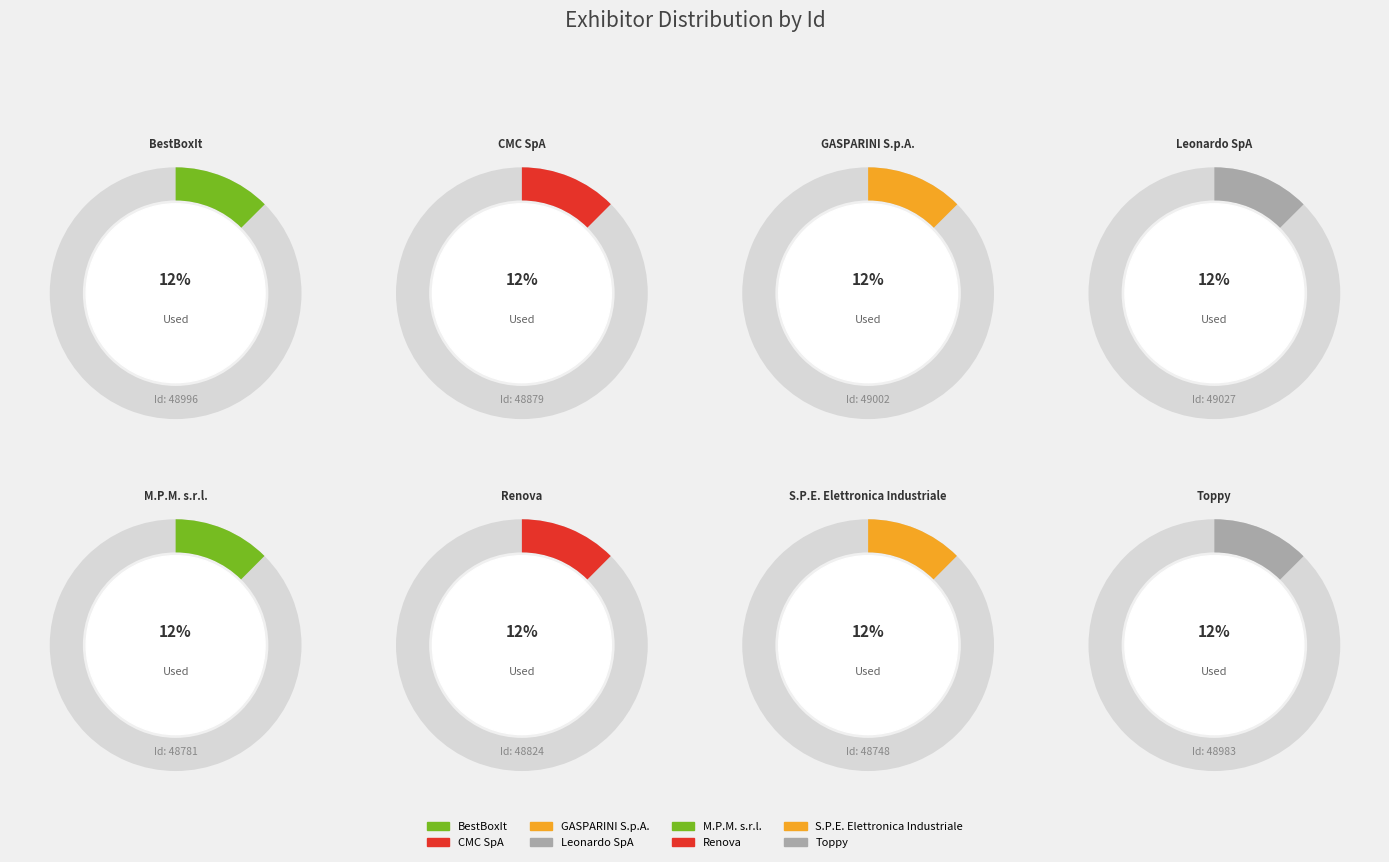

Approximately how many times larger is the value at M.P.M. s.r.l. compared to S.P.E. Elettronica Industriale?

1.0